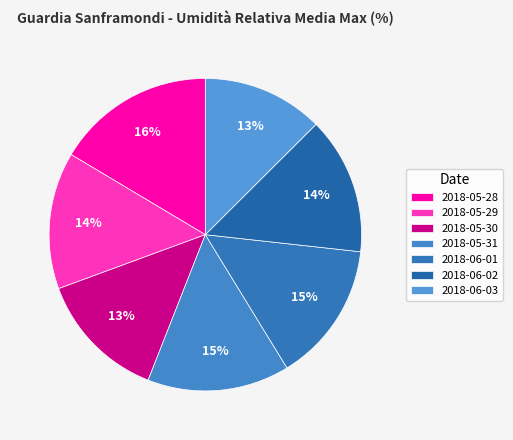

Rank the categories by value from lowest to highest.

2018-06-03, 2018-05-30, 2018-05-29, 2018-06-02, 2018-06-01, 2018-05-31, 2018-05-28